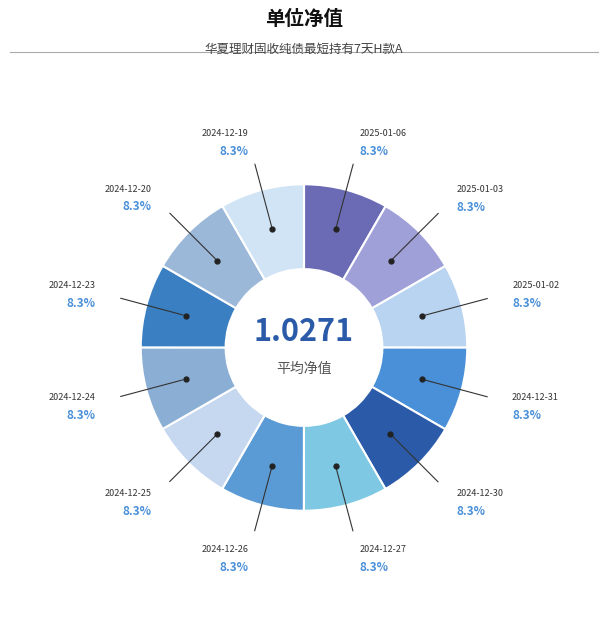

How many segments does this pie chart have?

12